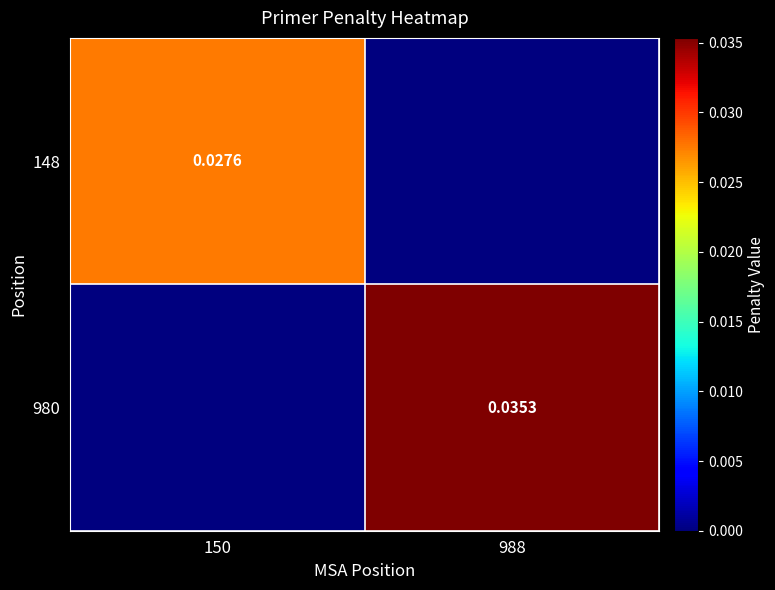

The 980 series shows 0.0 at 988. True or false?

True